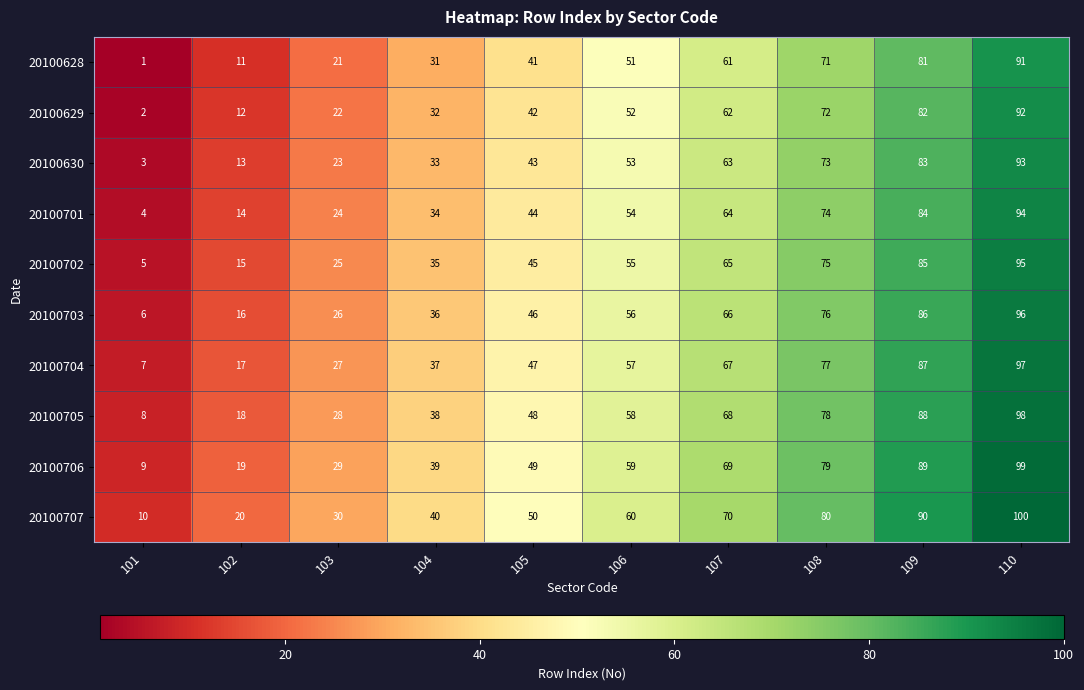

What is the difference between the maximum and second lowest values in the 20100630 series?

80